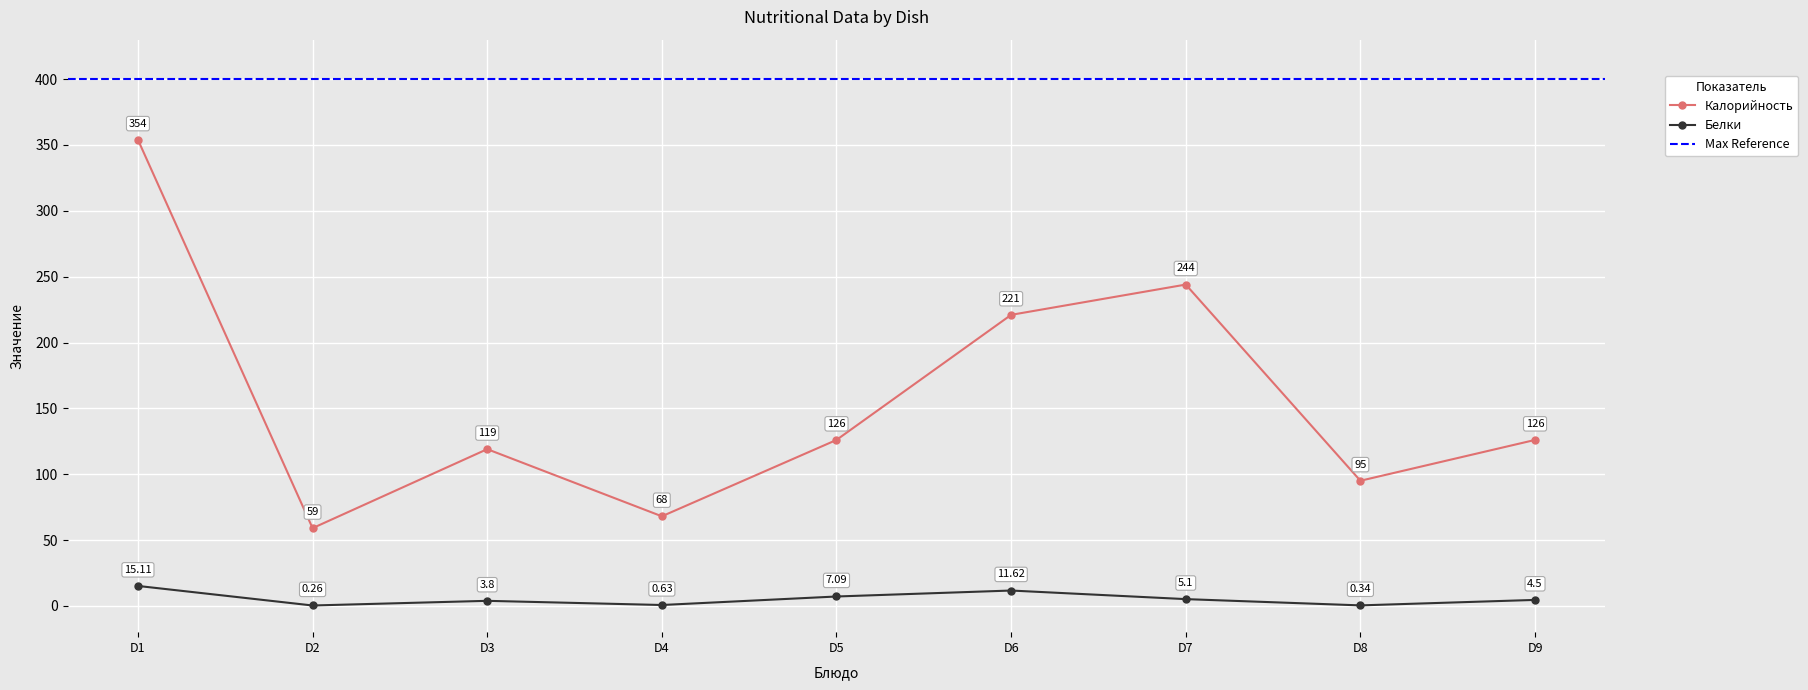

Reading right to left, list all the values displayed in this chart.

Калорийность: 126.0	95.0	244.0	221.0	126.0	68.0	119.0	59.0	354.0
Белки: 4.5	0.3	5.1	11.6	7.1	0.6	3.8	0.3	15.1